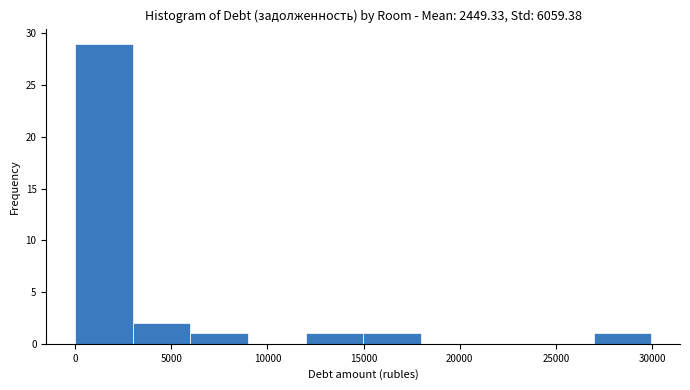

Reading left to right, transcribe this chart: for each bar, give the range it covers on the x-axis and its height. Neither the bar edges nor the heights are printed on the chart, so give them approximately, as read against the axes.

0 to 3000: 29
3000 to 6000: 2
6000 to 9000: 1
9000 to 12000: 0
12000 to 15000: 1
15000 to 18000: 1
18000 to 21000: 0
21000 to 24000: 0
24000 to 27000: 0
27000 to 30000: 1